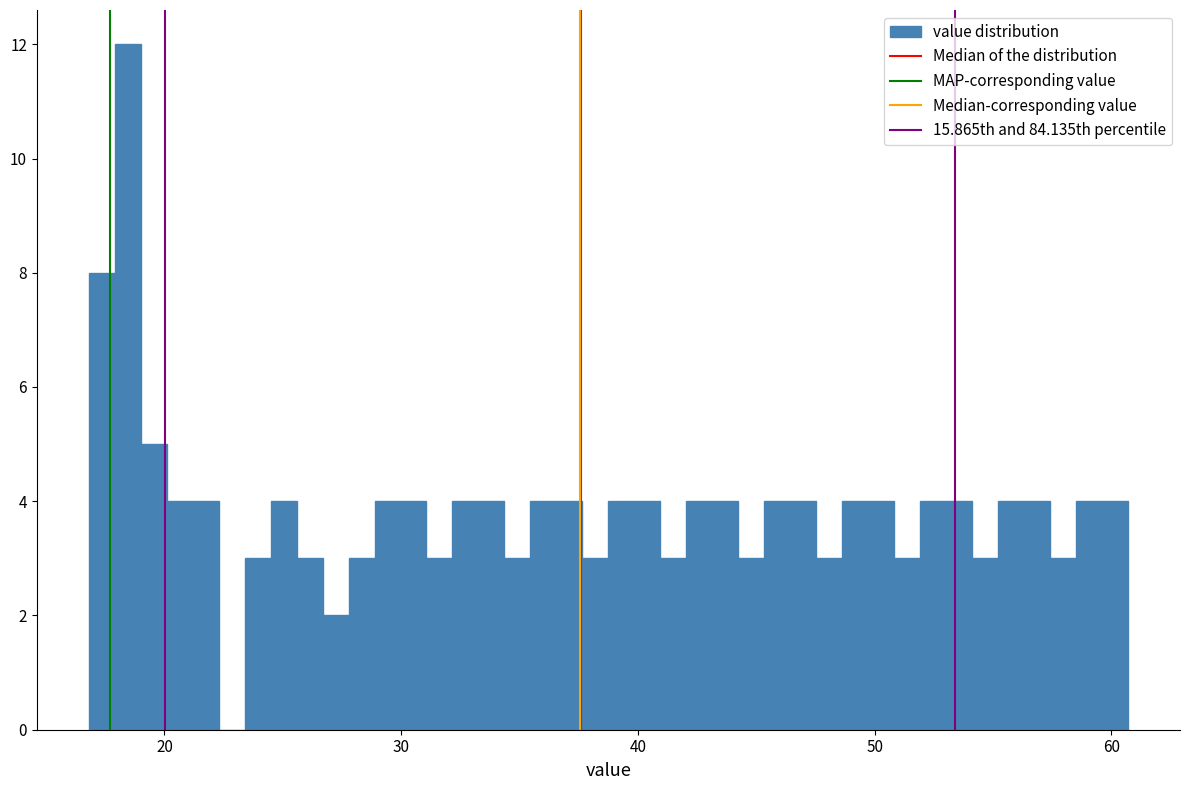

Read against the x-axis, roughly where is the centre of the tallest bar?

18